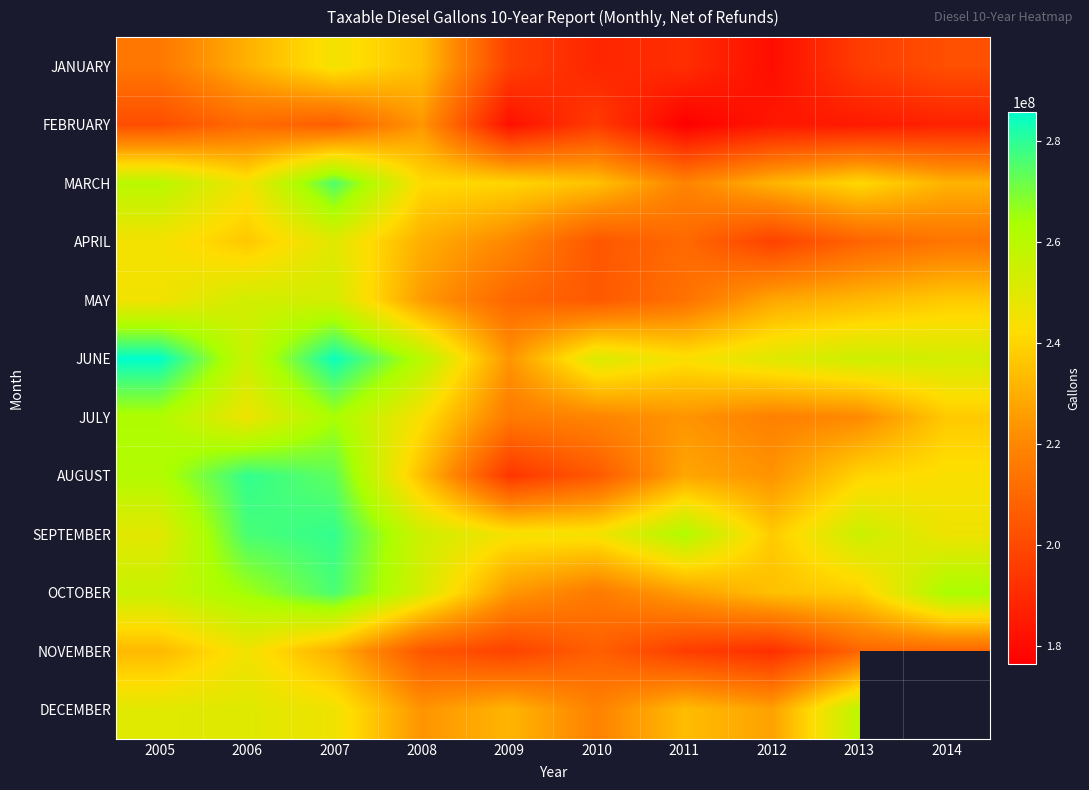

Which has a higher value, 2005 or 2011?

2005